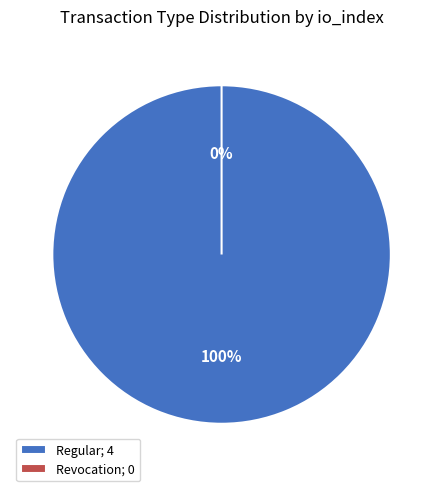

What is the change in value from Regular to Revocation?

-4